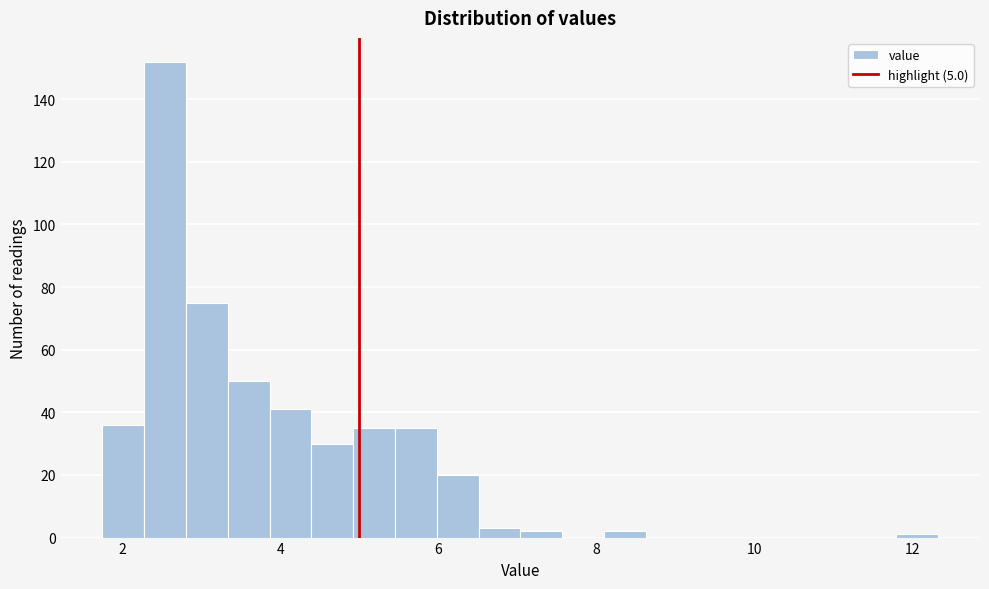

Read against the x-axis, roughly where is the centre of the tallest bar?

2.6